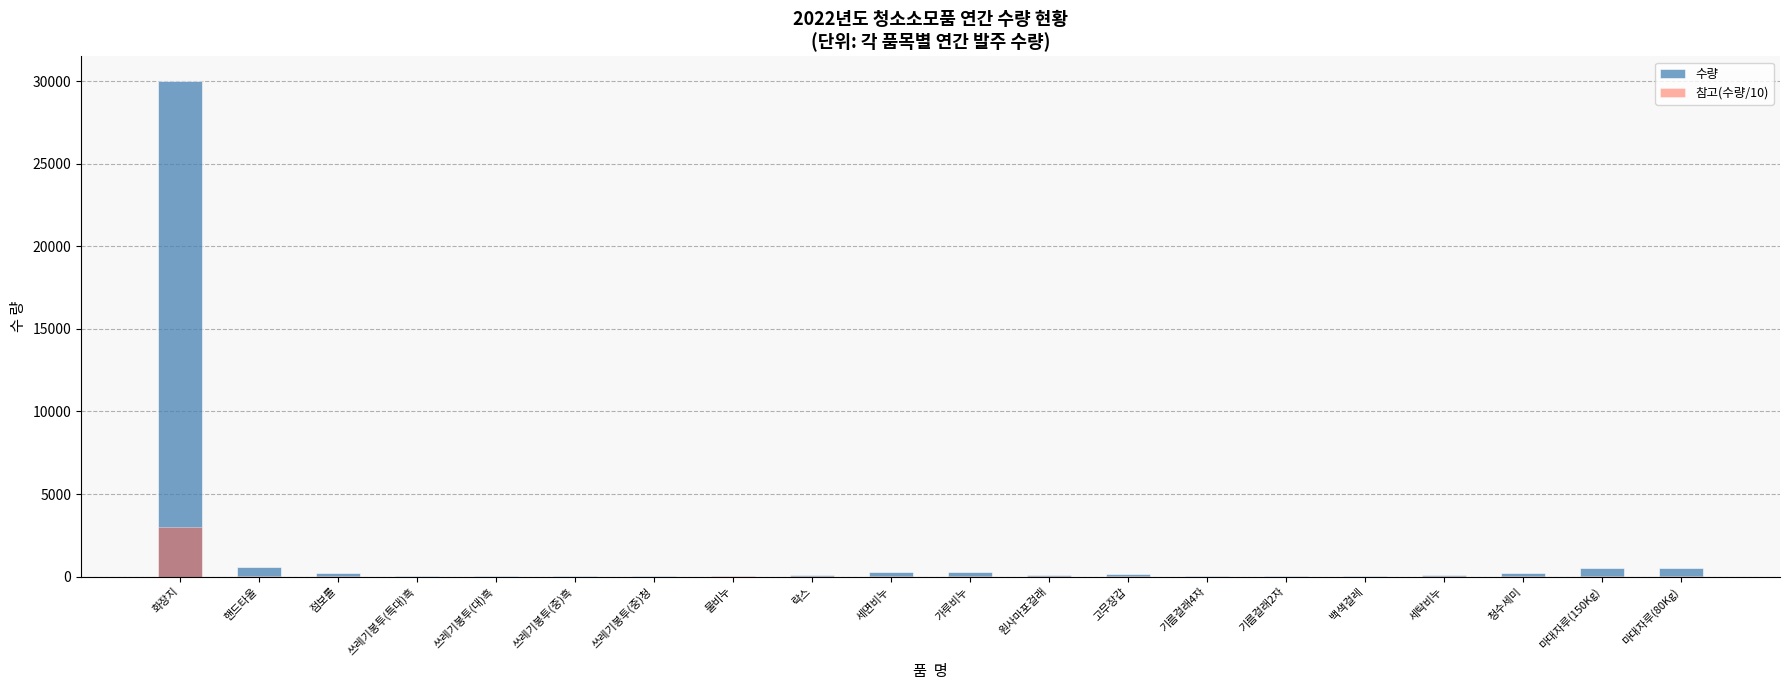

At which category does the chart reach its peak across all series?

화장지